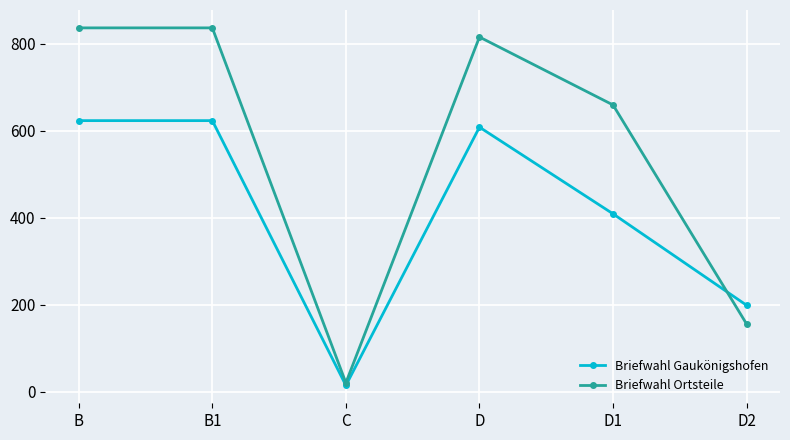

What is the average value of the Briefwahl Ortsteile series?

554